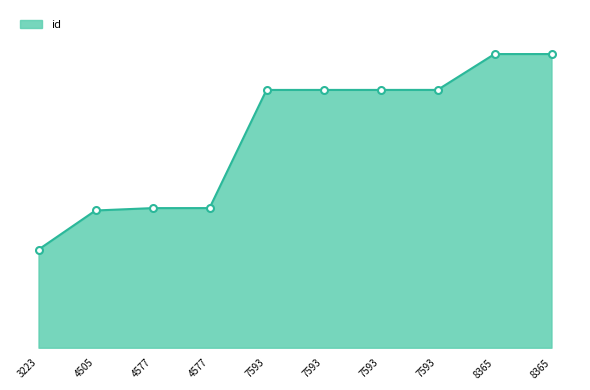

Does the chart display data point markers on the line(s)?

No